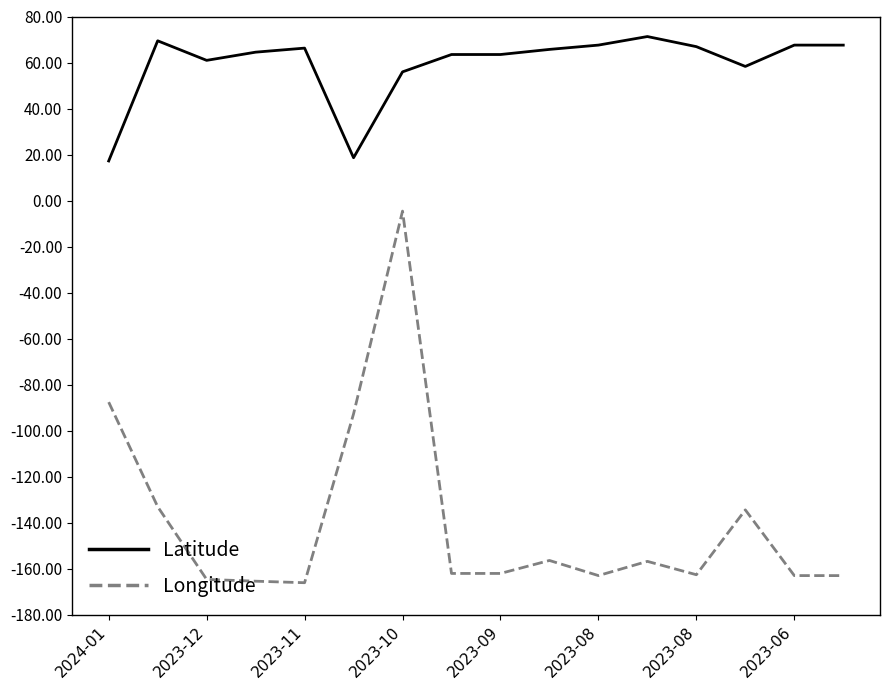

Which series has the widest spread of values?

Longitude